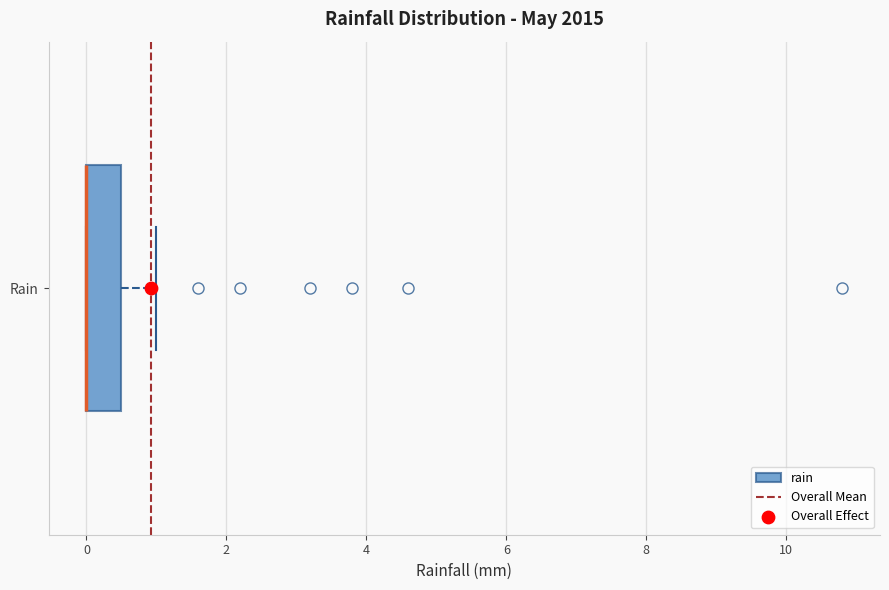

Transcribe this box plot: give where the median line is, the range the box spans, and where the two whiskers end, as read against the x-axis. The values are not printed on the chart, so give them approximately, as read against the axis.

median 0.0 (drawn on the box's left edge), box 0.0 to 0.6, whiskers 0.0 to 1.0